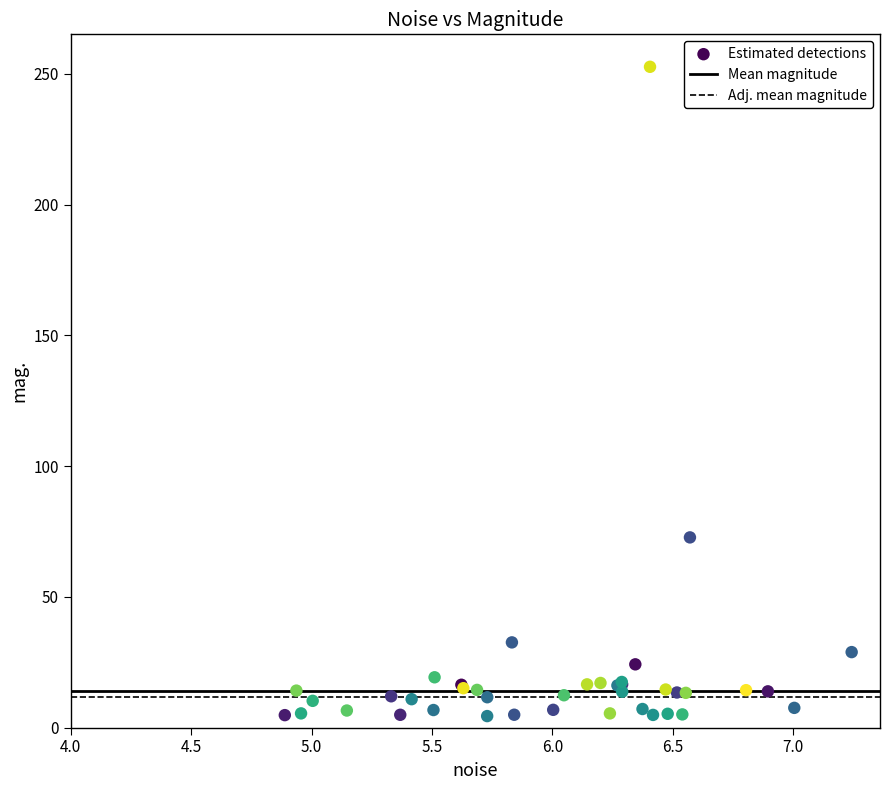

What Y value in the scatter plot is closest to 128?

72.7